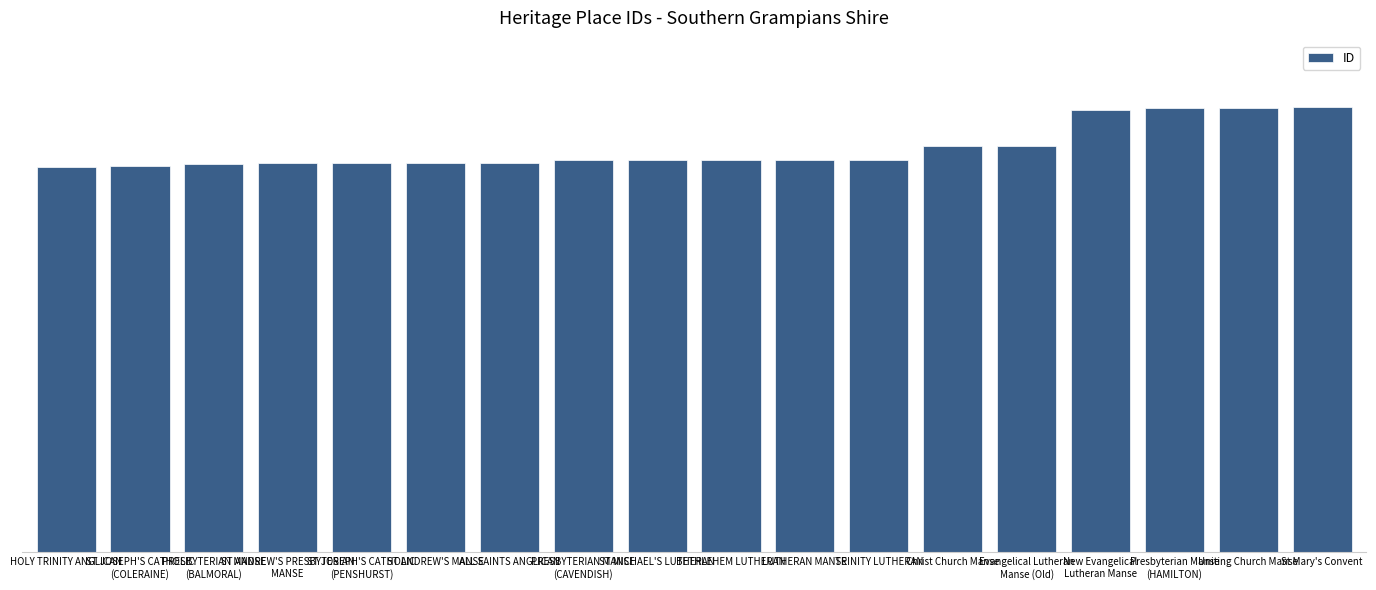

What is the difference between the second highest and second lowest values?

3483